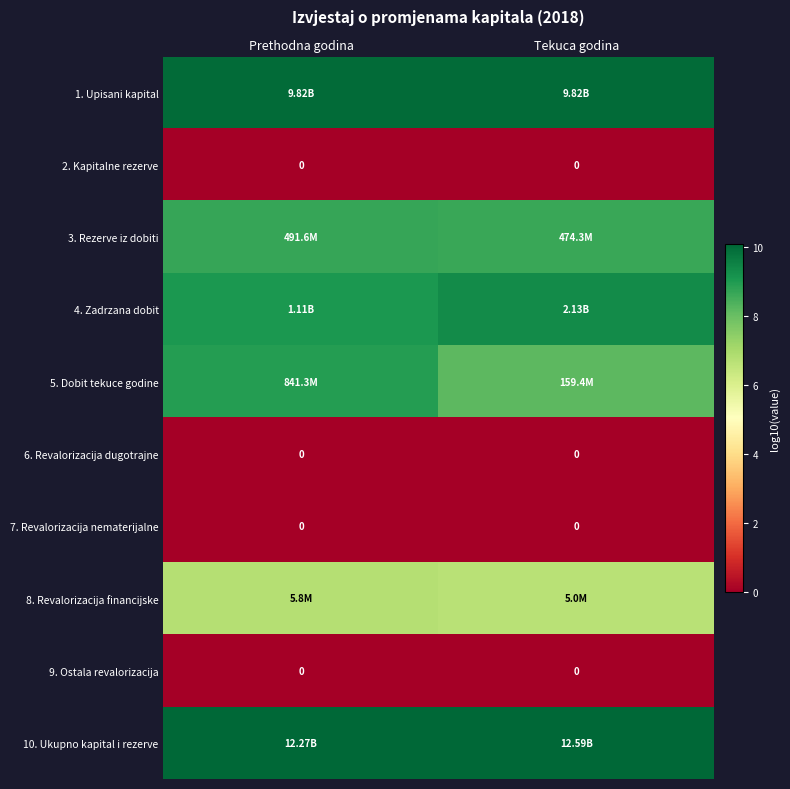

What is the maximum value for 5. Dobit tekuce godine?

8.9